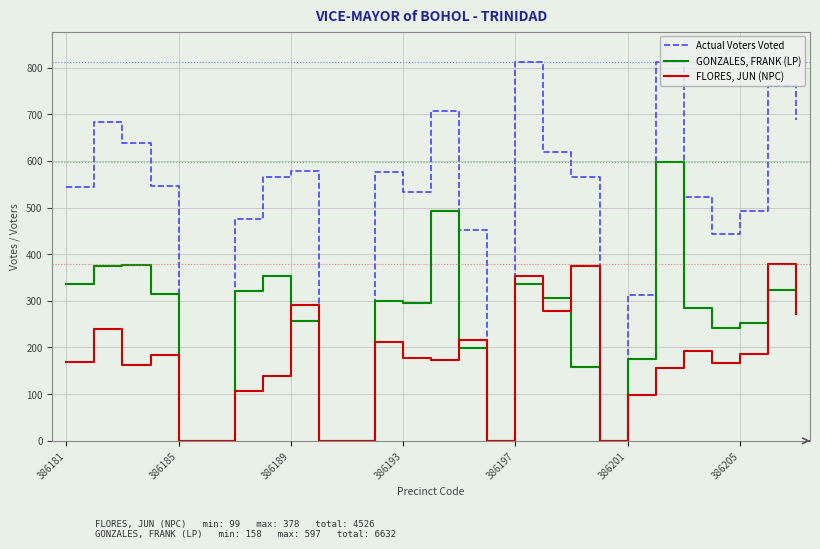

Which series has the largest total across all categories?

Actual Voters Voted